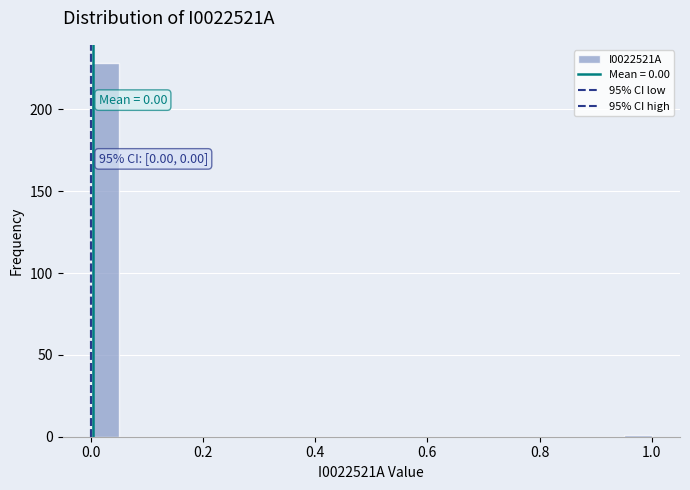

Around what value on the x-axis is the tallest bar? Give the approximate position of its centre, as read against the axis.

0.02